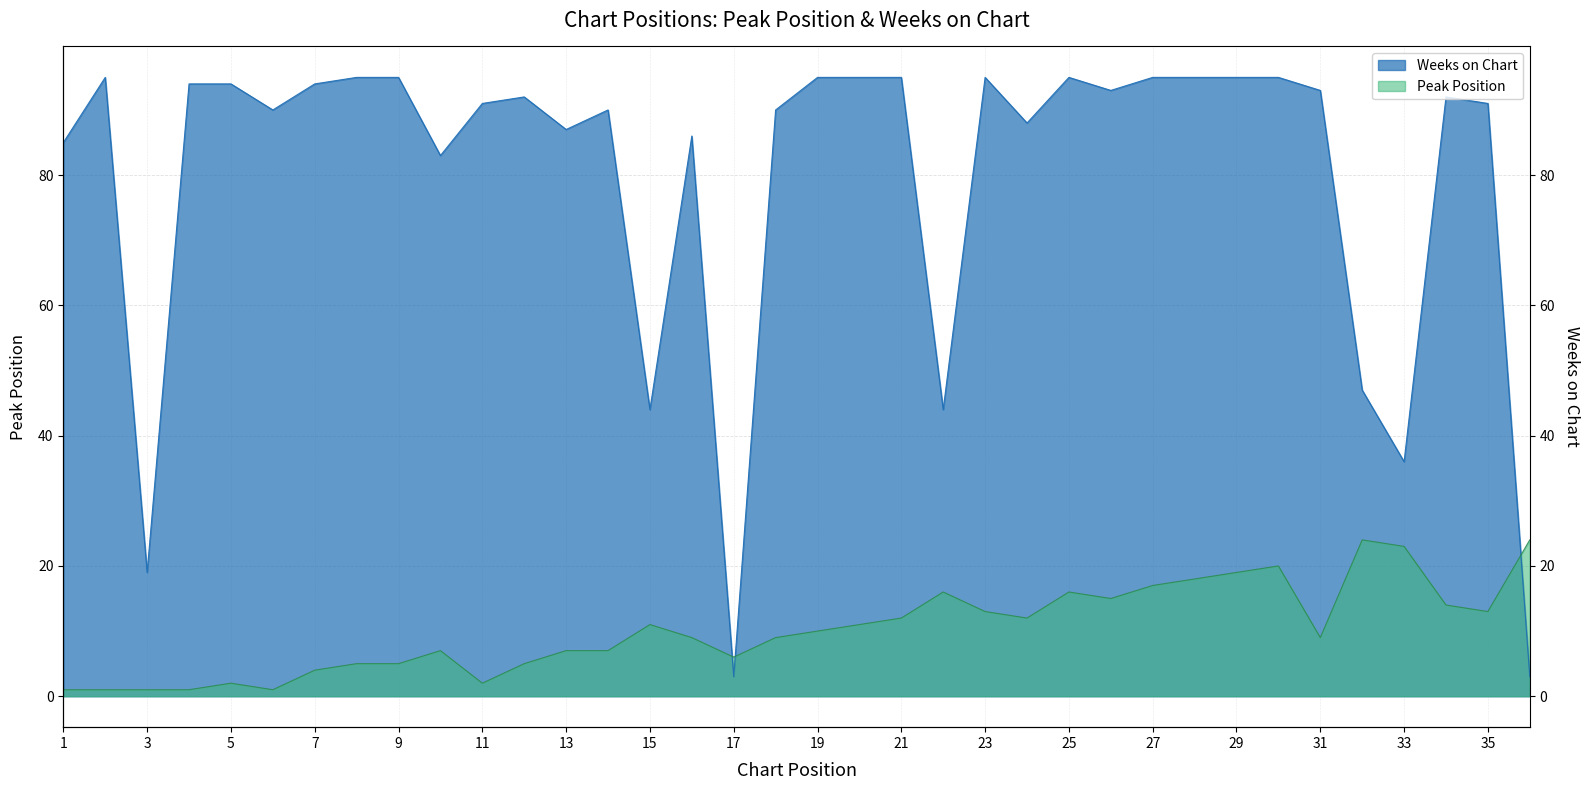

Reading right to left, what are all the values shown in this chart?

Peak Position: 36=24	35=13	34=14	33=23	32=24	31=9	30=20	29=19	28=18	27=17	26=15	25=16	24=12	23=13	22=16	21=12	20=11	19=10	18=9	17=6	16=9	15=11	14=7	13=7	12=5	11=2	10=7	9=5	8=5	7=4	6=1	5=2	4=1	3=1	2=1	1=1
Weeks on Chart: 36=3	35=91	34=92	33=36	32=47	31=93	30=95	29=95	28=95	27=95	26=93	25=95	24=88	23=95	22=44	21=95	20=95	19=95	18=90	17=3	16=86	15=44	14=90	13=87	12=92	11=91	10=83	9=95	8=95	7=94	6=90	5=94	4=94	3=19	2=95	1=85